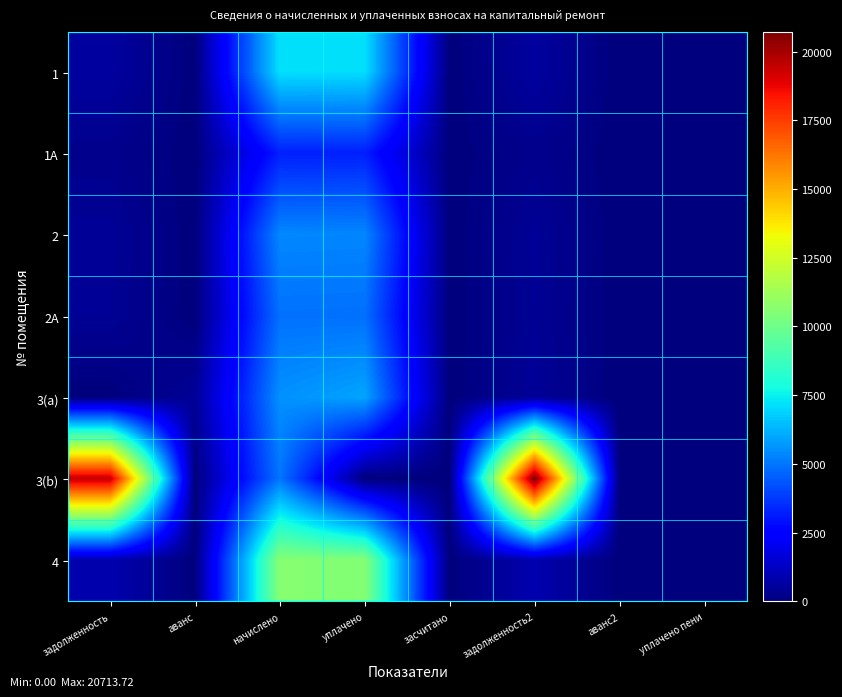

What is the maximum value shown in the chart?

20713.7